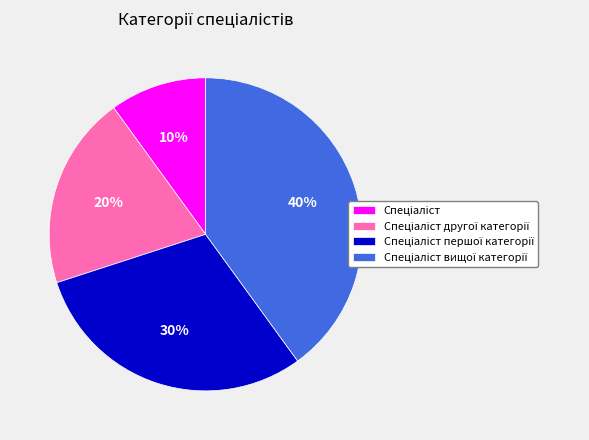

To the nearest percent, what is the difference between the largest and smallest slice percentages?

30%